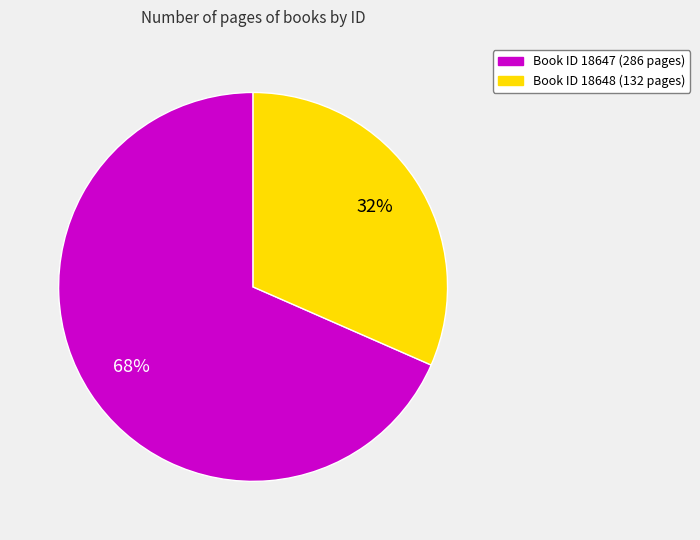

Is there any slice that represents more than half of the pie?

Yes